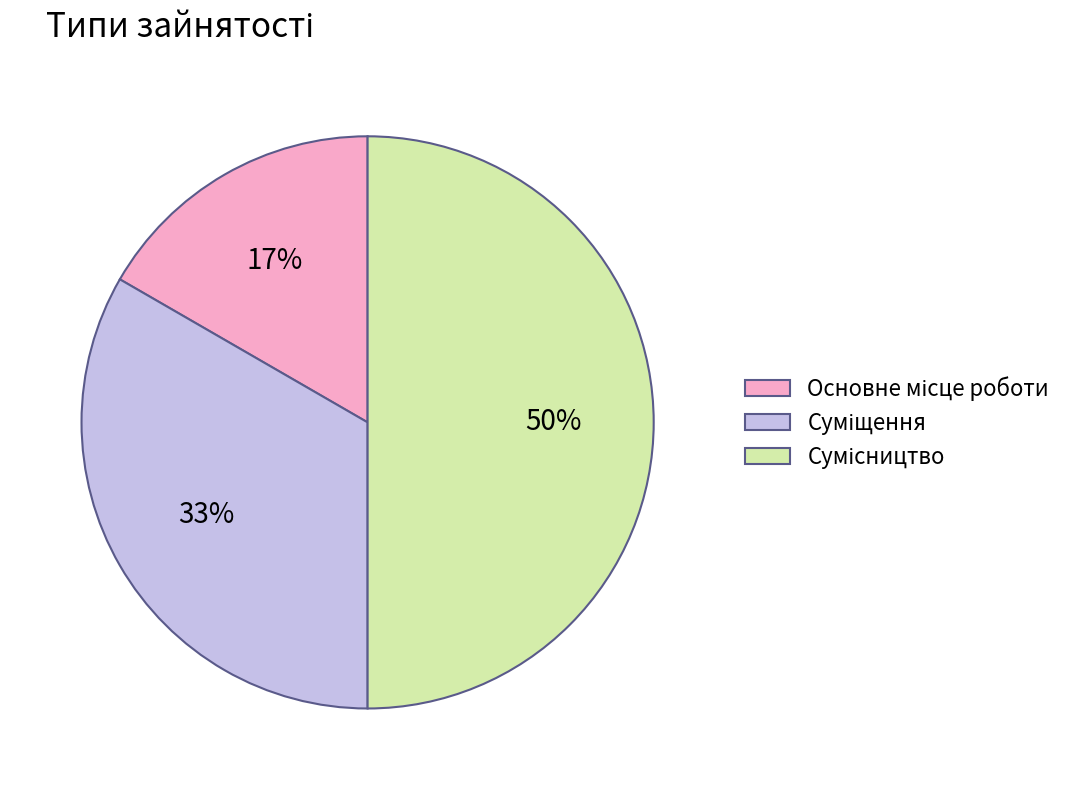

To the nearest percent, what is the average slice percentage?

33%